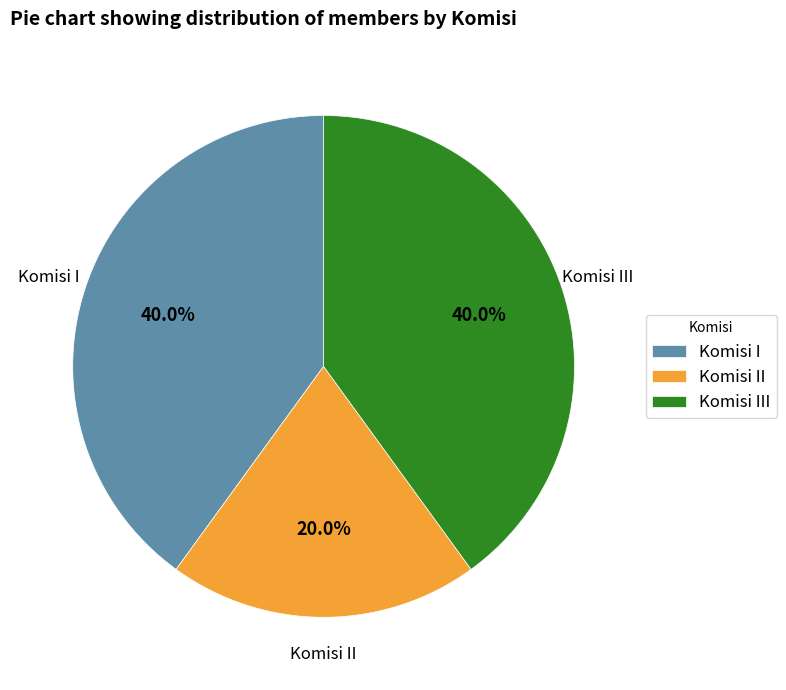

Is there any slice that represents more than half of the pie?

No